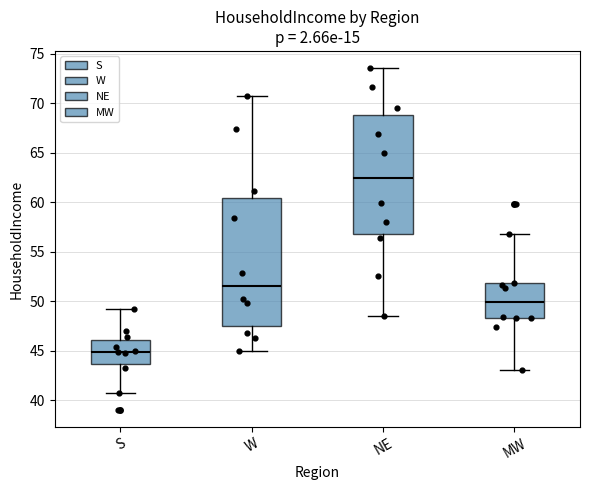

Reading left to right, read every box against the y-axis: the position of its median line, the range the box covers, and the ends of its whiskers. The values are not printed on the chart, so give them approximately, as read against the axis.

S: median 45.0, box 43.5 to 46.0, whiskers 41.0 to 49.0
W: median 51.5, box 47.5 to 60.5, whiskers 45.0 to 71.0
NE: median 62.5, box 57.0 to 69.0, whiskers 48.5 to 73.5
MW: median 50.0, box 48.5 to 52.0, whiskers 43.0 to 57.0